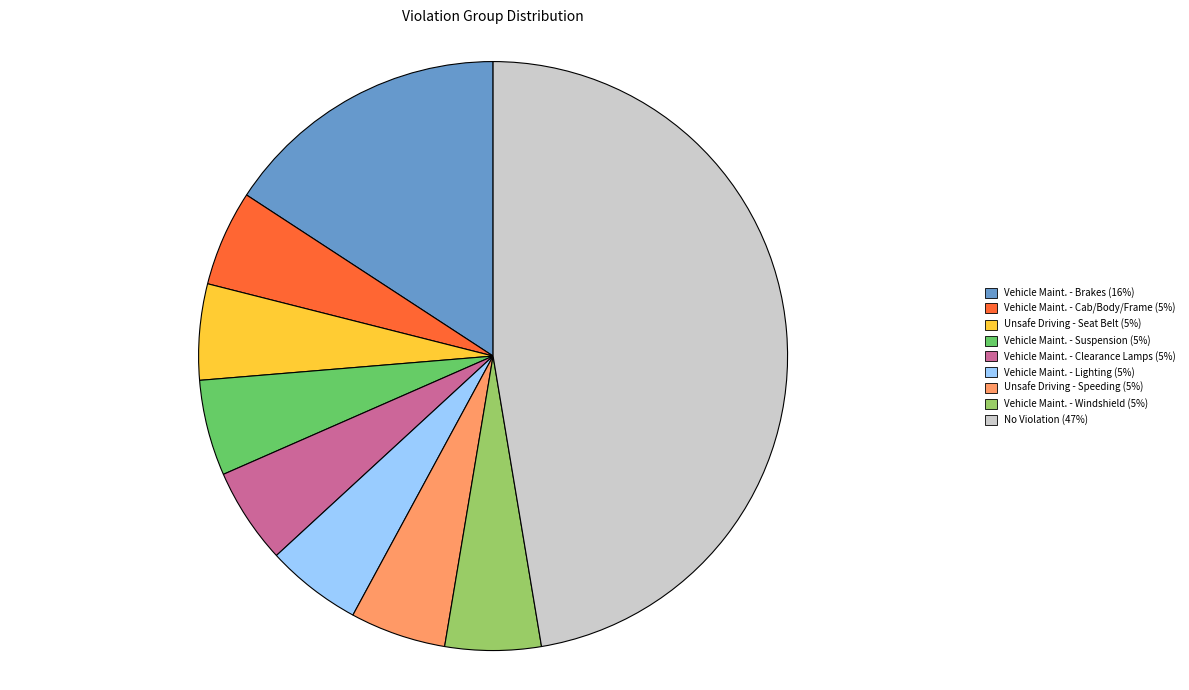

Count the number of slices in the pie.

9